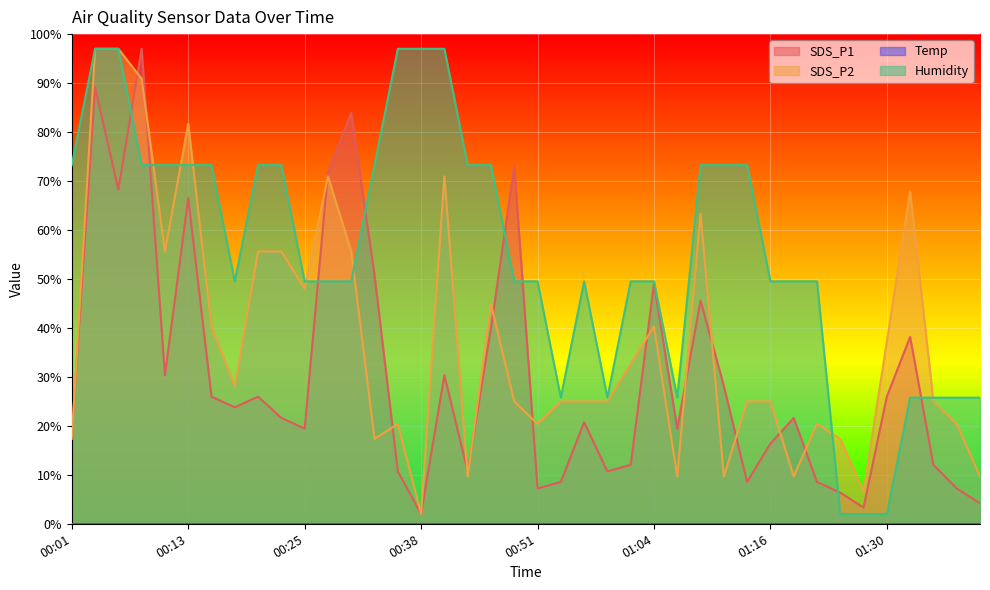

True or false: SDS_P1 has more than 2 interior local peaks.

True